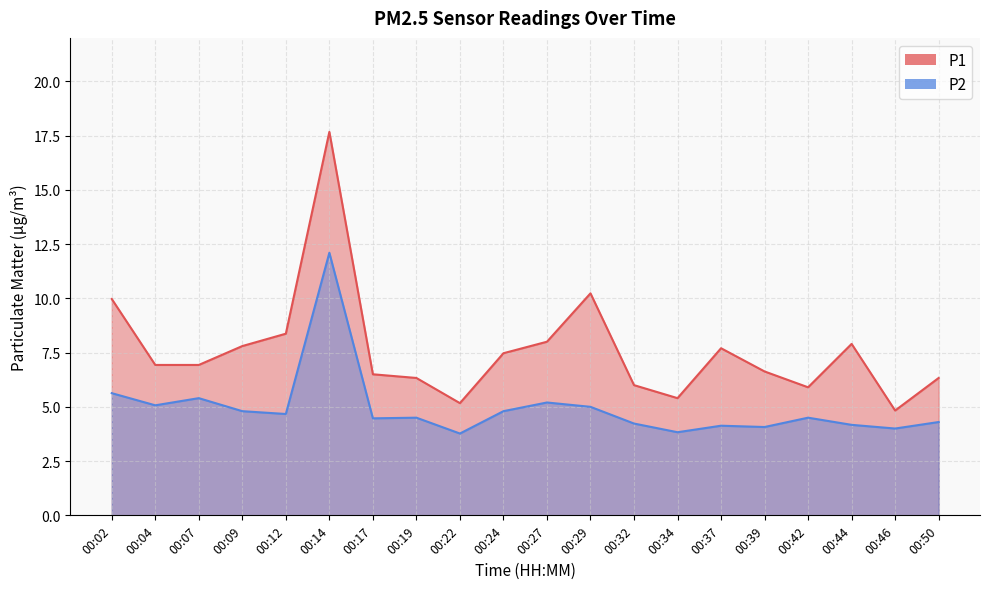

What is the approximate value of P1 at 00:34?

5.4